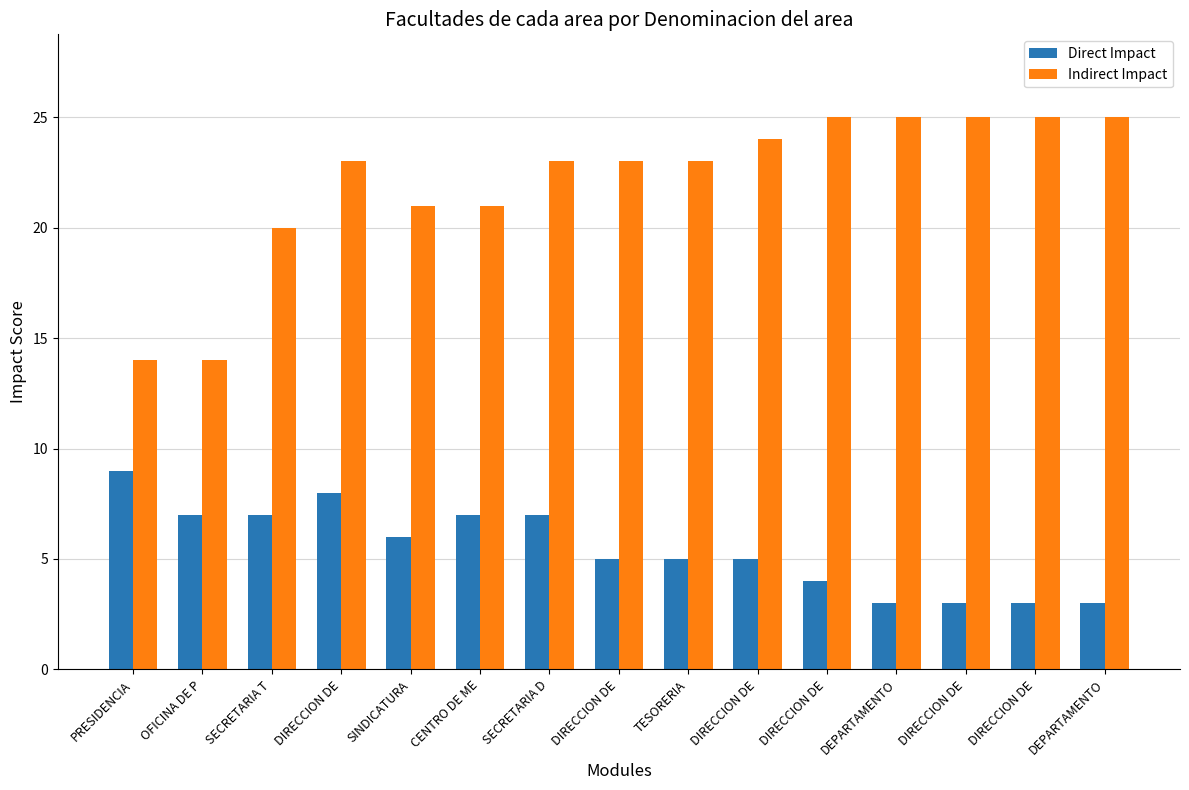

Rank the categories by Indirect Impact value from lowest to highest.

PRESIDENCIA, OFICINA DE P, SECRETARIA T, SINDICATURA, CENTRO DE ME, DIRECCION DE, SECRETARIA D, DIRECCION DE, TESORERIA, DIRECCION DE, DIRECCION DE, DEPARTAMENTO, DIRECCION DE, DIRECCION DE, DEPARTAMENTO